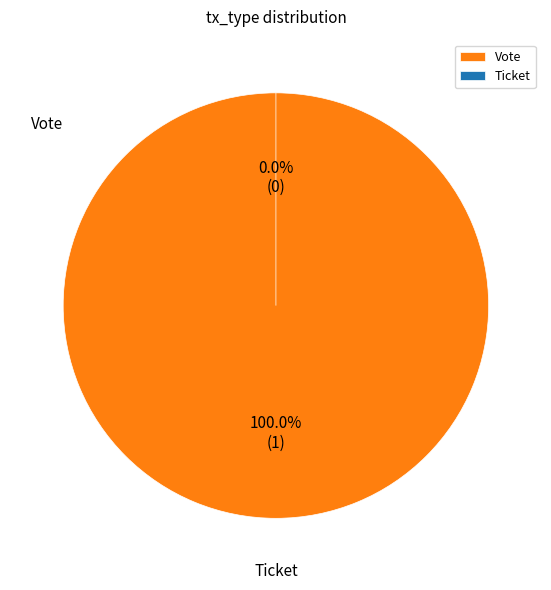

To the nearest percent, what is the combined percentage of Ticket and Vote?

100%